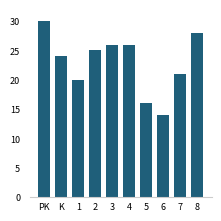

How many bars are there in total?

10